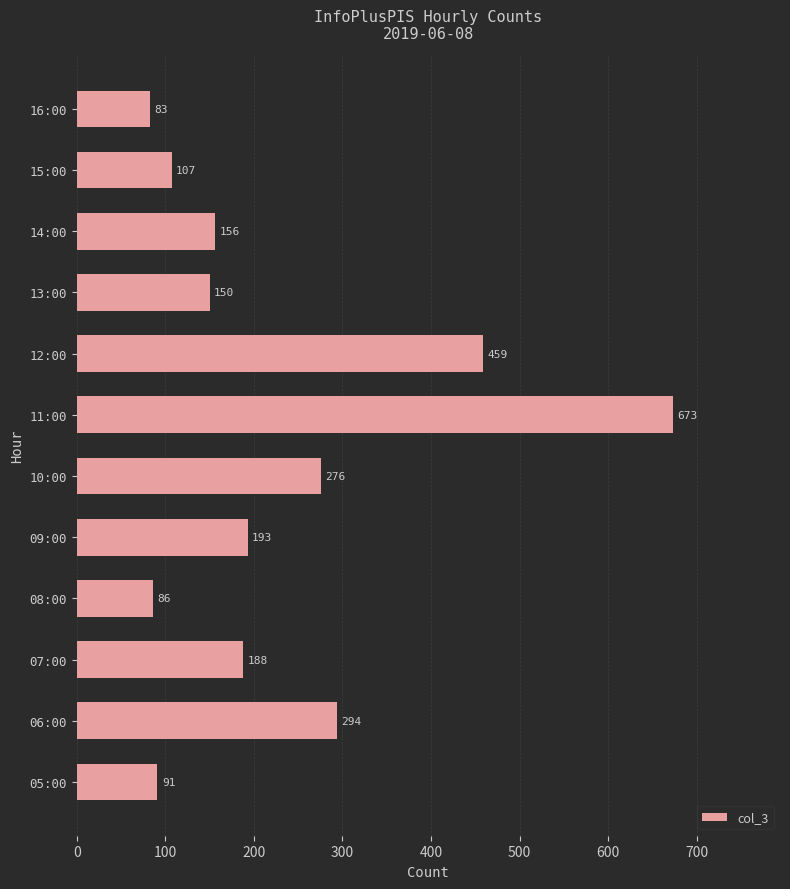

The chart shows a value of 127 at 08:00. True or false?

False